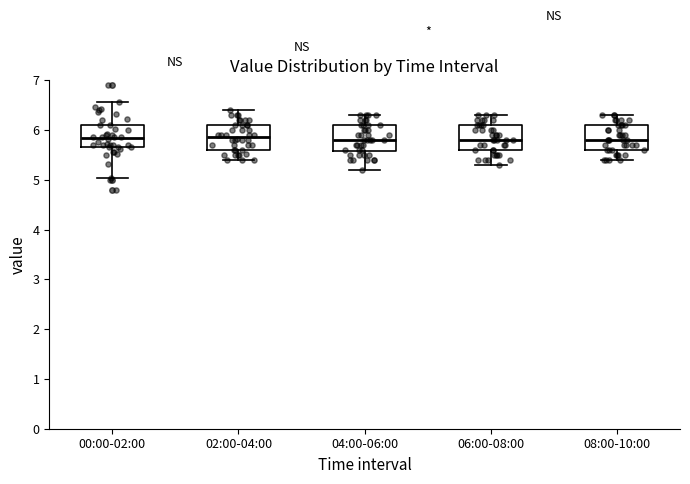

Reading left to right, transcribe this box plot: for each box, give where its median line is, the range the box spans, and where its two whiskers end, as read against the y-axis. The values are not printed on the chart, so give them approximately, as read against the axis.

00:00-02:00: median 5.9, box 5.7 to 6.1, whiskers 5.0 to 6.6
02:00-04:00: median 5.9, box 5.6 to 6.1, whiskers 5.4 to 6.4
04:00-06:00: median 5.8, box 5.6 to 6.1, whiskers 5.2 to 6.3
06:00-08:00: median 5.8, box 5.6 to 6.1, whiskers 5.3 to 6.3
08:00-10:00: median 5.8, box 5.6 to 6.1, whiskers 5.4 to 6.3